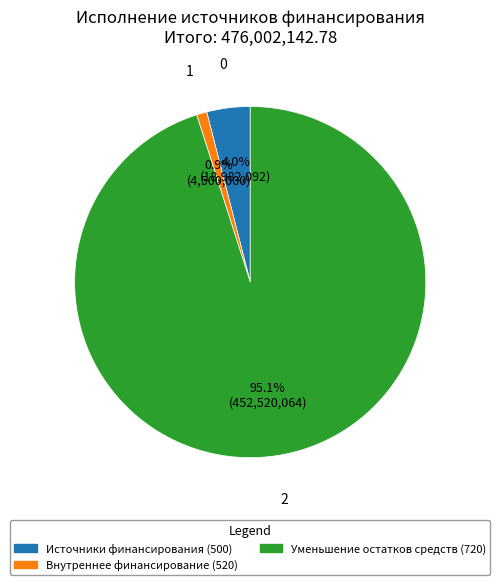

Count the number of slices in the pie.

3